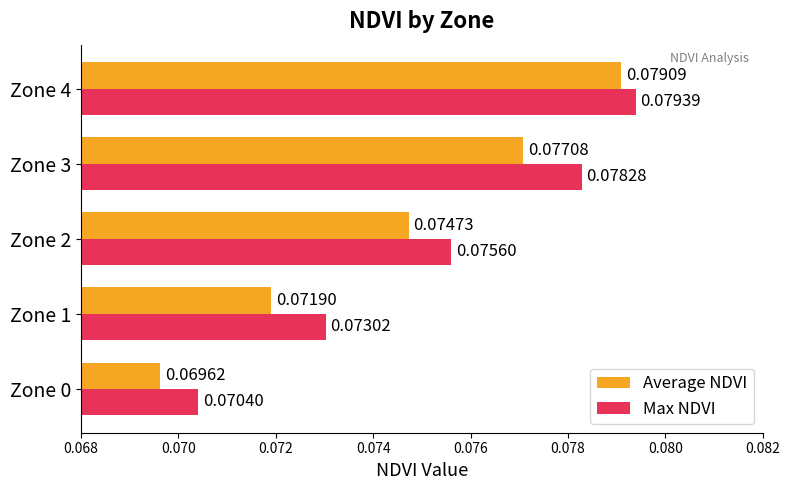

Between Zone 3 and Zone 4, which series saw the biggest shift?

Average NDVI